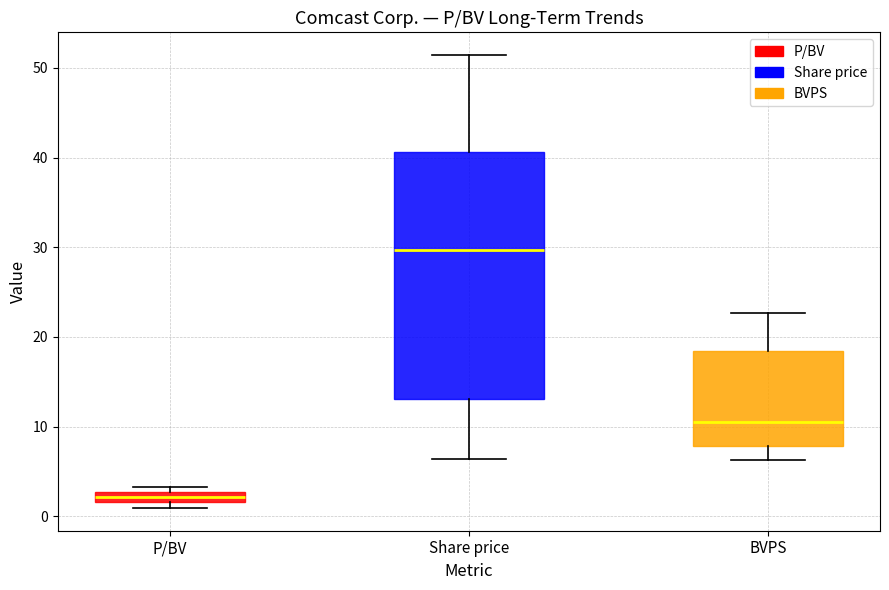

Where does the lower whisker of the box for BVPS end on the y-axis? The values are not printed on the chart, so give them approximately, as read against the axis.

6